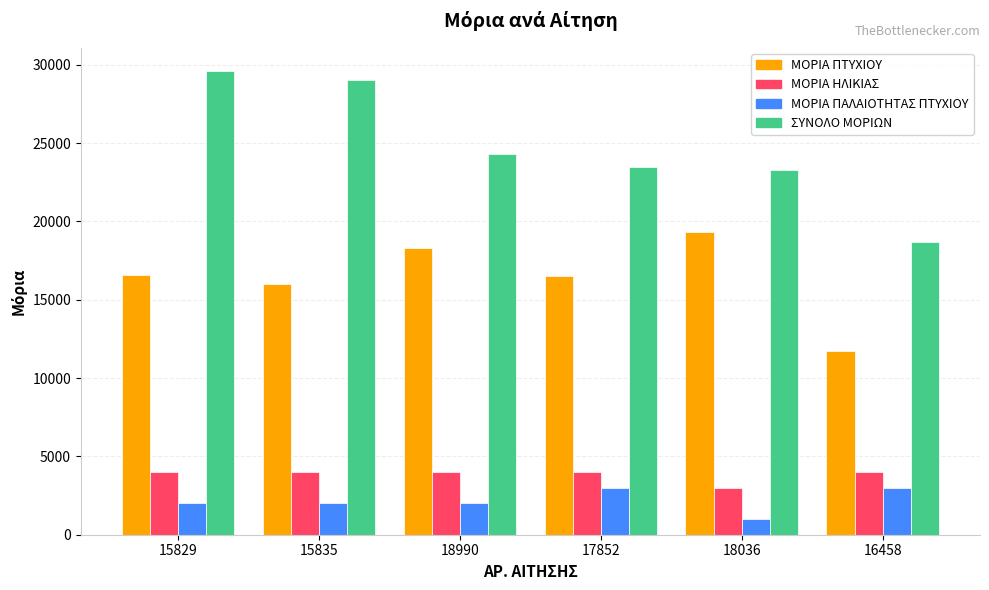

What is the difference between the second highest and second lowest values in the ΣΥΝΟΛΟ ΜΟΡΙΩΝ series?

5700